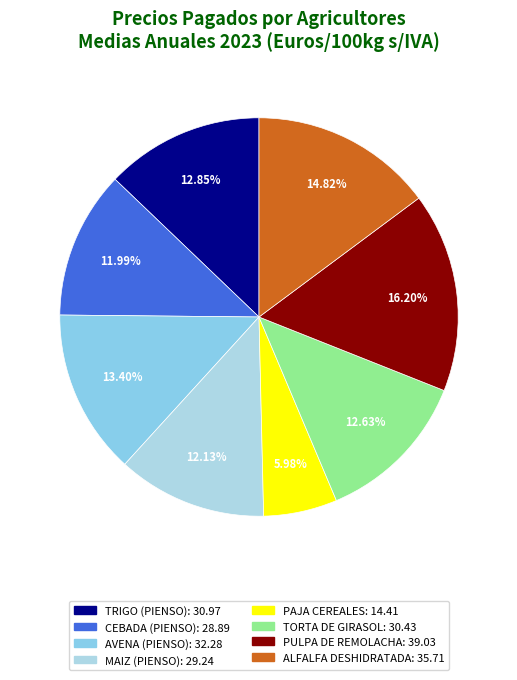

Between AVENA (PIENSO) and PAJA CEREALES, which is larger?

AVENA (PIENSO)